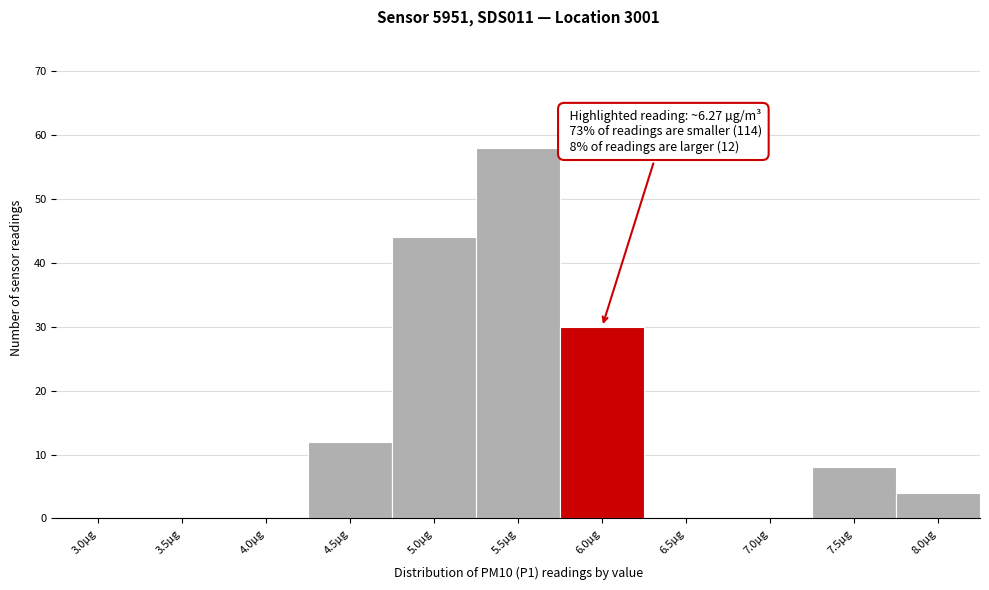

Reading left to right, list all the values displayed in this chart.

3.0µg=0	3.5µg=0	4.0µg=0	4.5µg=12	5.0µg=44	5.5µg=58	6.0µg=30	6.5µg=0	7.0µg=0	7.5µg=8	8.0µg=4